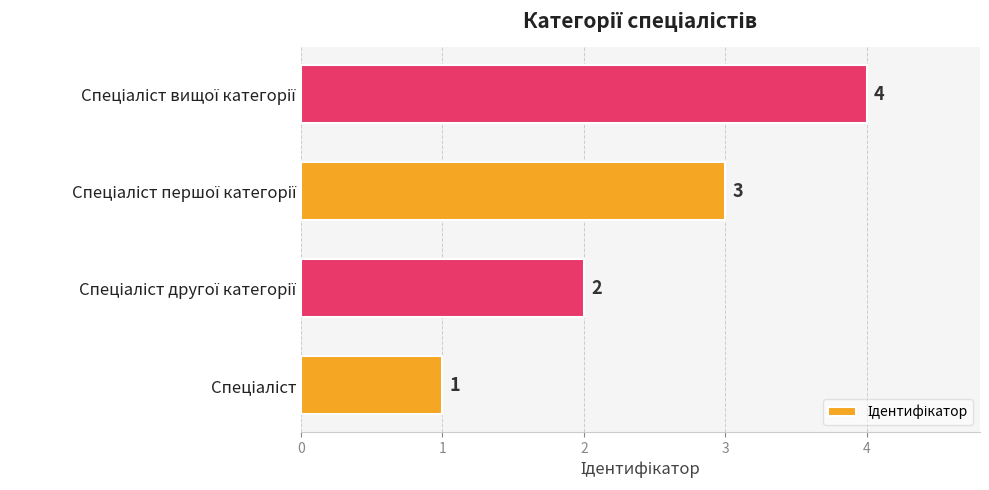

What is the difference between the maximum and minimum values?

3